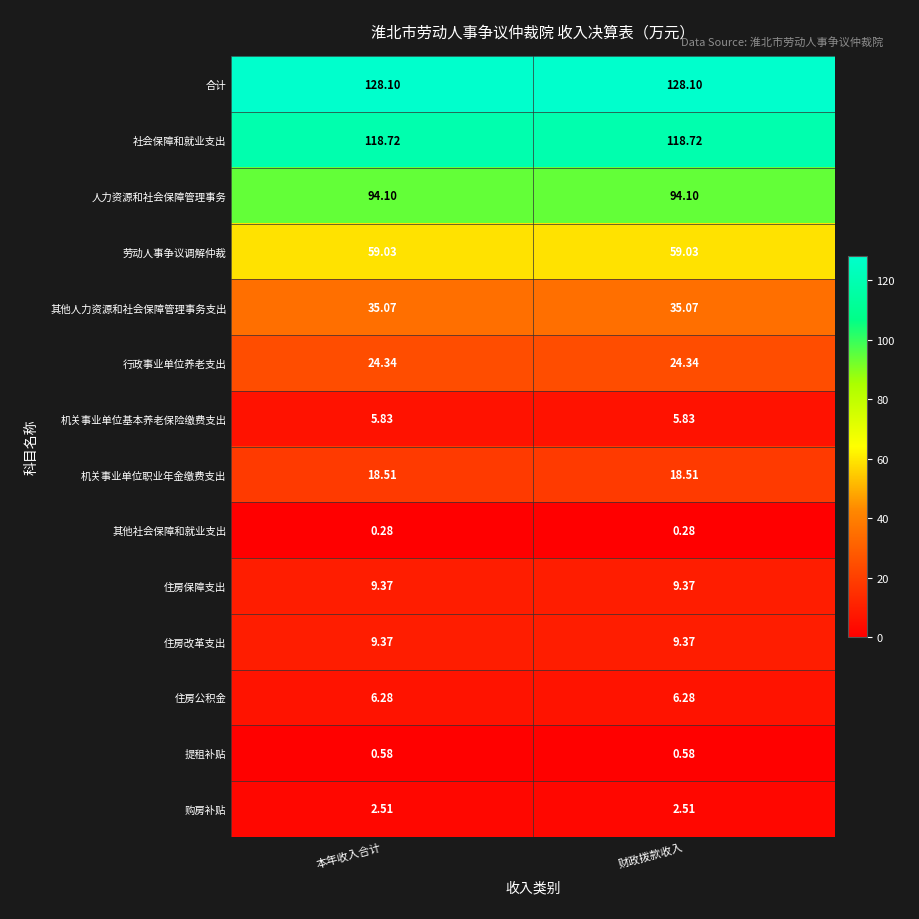

Is the value of 其他人力资源和社会保障管理事务支出 at 财政拨款收入 greater than the value of 住房保障支出 at 财政拨款收入?

Yes